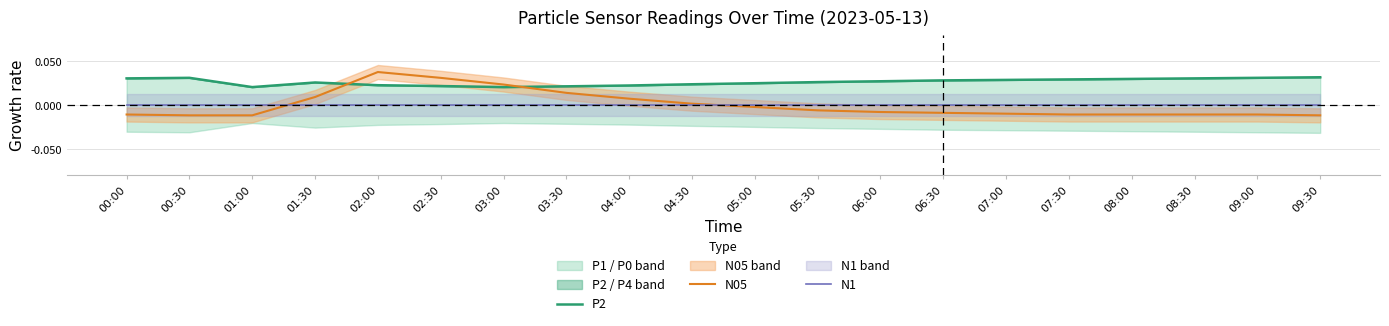

Which series has the largest total across all categories?

P2